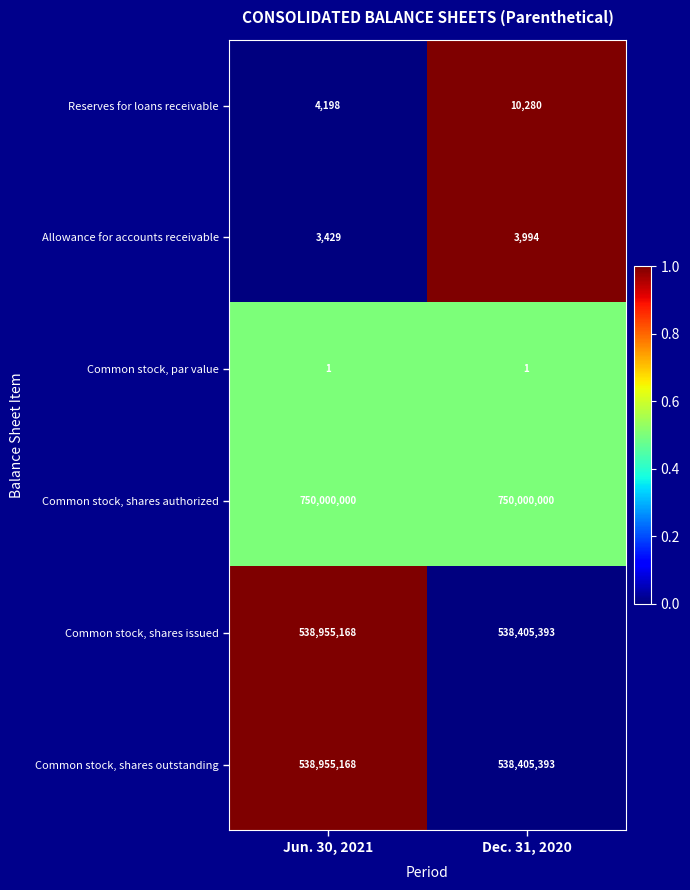

Is it true that Common stock, shares authorized equals 750000000 at Dec. 31, 2020?

True